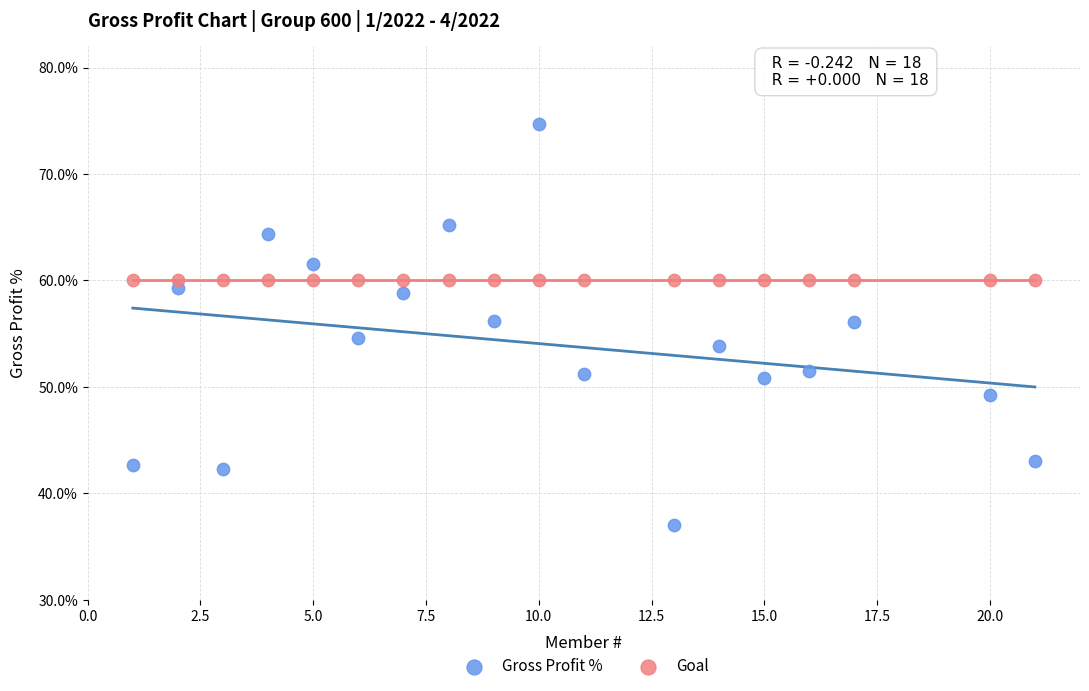

What are all the series names shown in the legend?

Gross Profit %, Goal